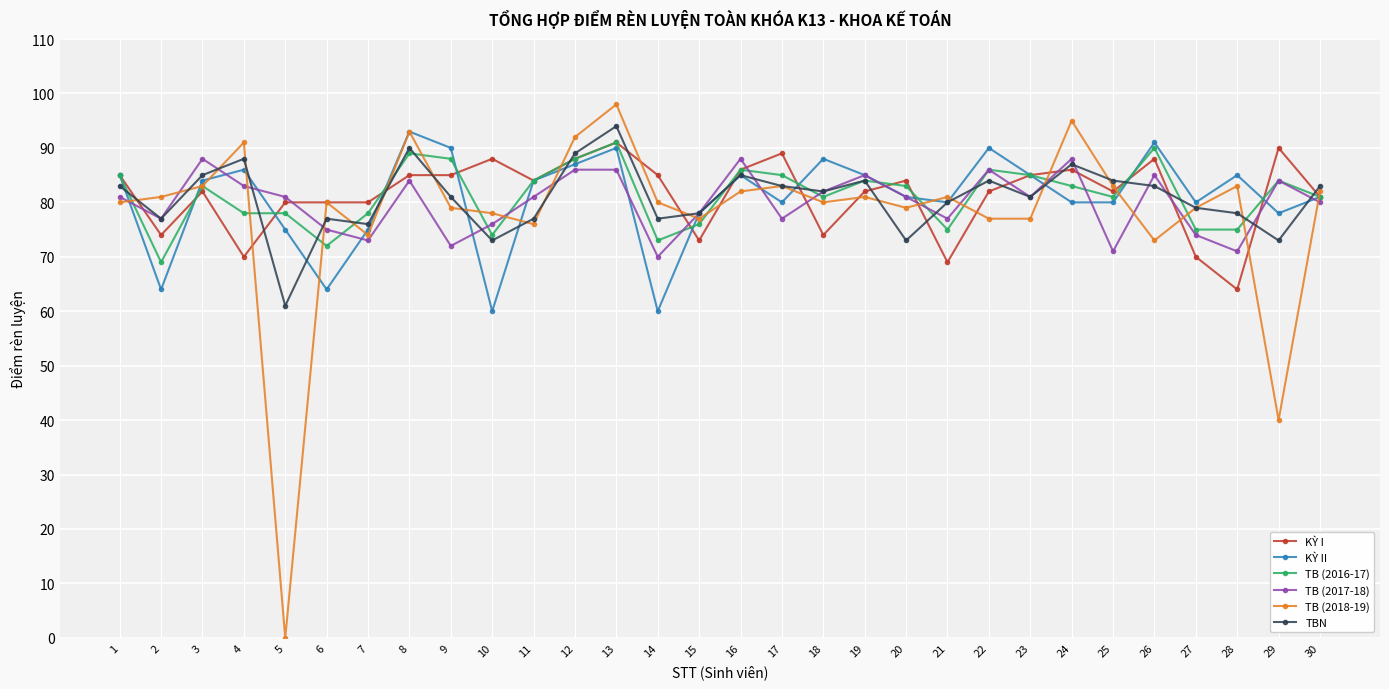

What is the value of the TBN point at the 16th from the left?

85